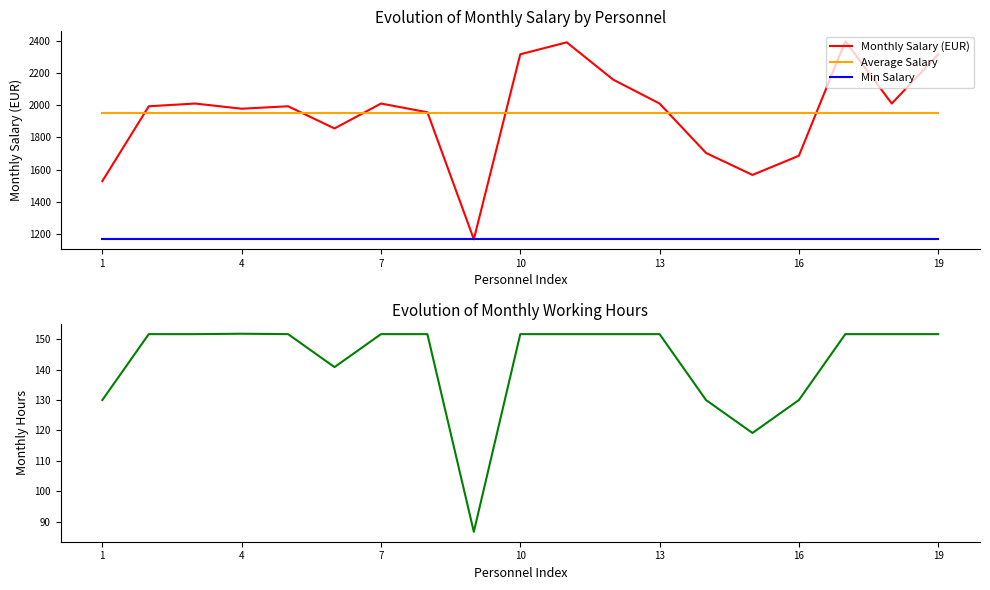

The Min Salary series shows 1166.0 at 18. True or false?

True